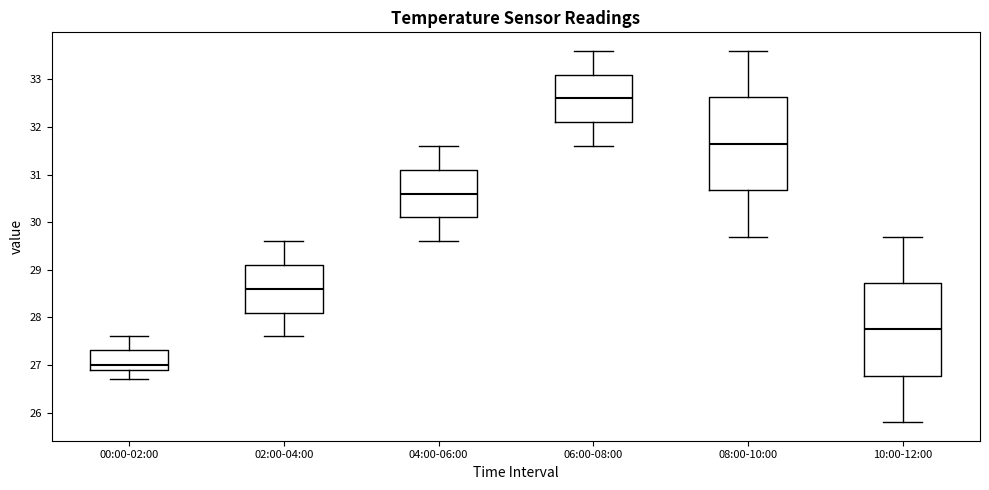

Reading left to right, read every box against the y-axis: the position of its median line, the range the box covers, and the ends of its whiskers. The values are not printed on the chart, so give them approximately, as read against the axis.

00:00-02:00: median 27.0, box 26.9 to 27.3, whiskers 26.7 to 27.6
02:00-04:00: median 28.6, box 28.1 to 29.1, whiskers 27.6 to 29.6
04:00-06:00: median 30.6, box 30.1 to 31.1, whiskers 29.6 to 31.6
06:00-08:00: median 32.6, box 32.1 to 33.1, whiskers 31.6 to 33.6
08:00-10:00: median 31.7, box 30.7 to 32.6, whiskers 29.7 to 33.6
10:00-12:00: median 27.8, box 26.8 to 28.7, whiskers 25.8 to 29.7